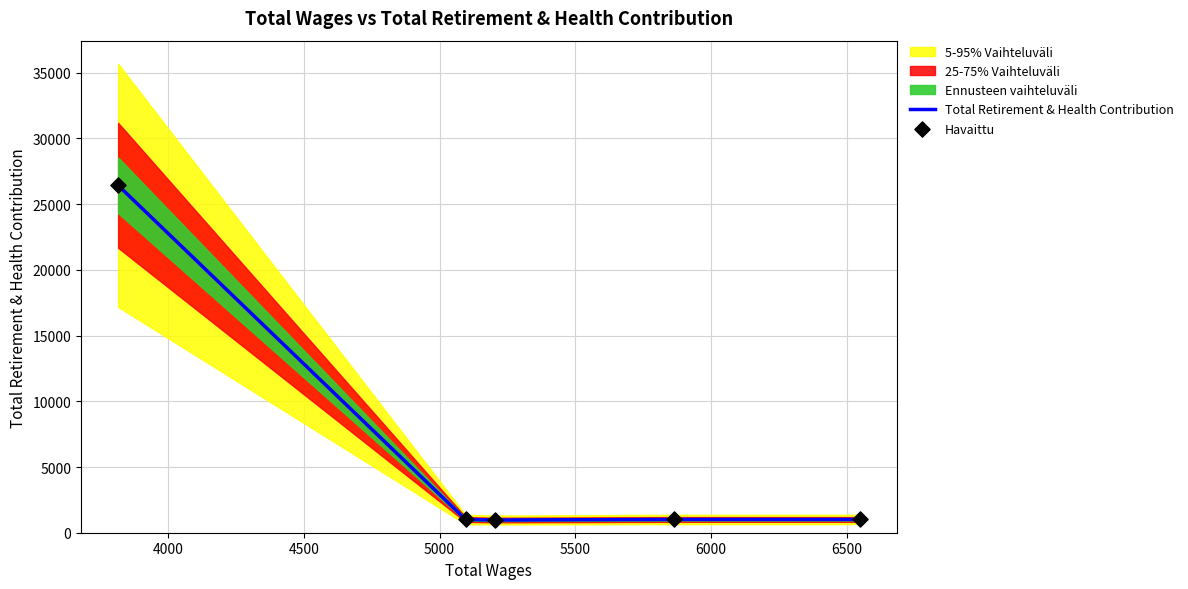

What is the lowest value of the Total Retirement & Health Contribution series?

967